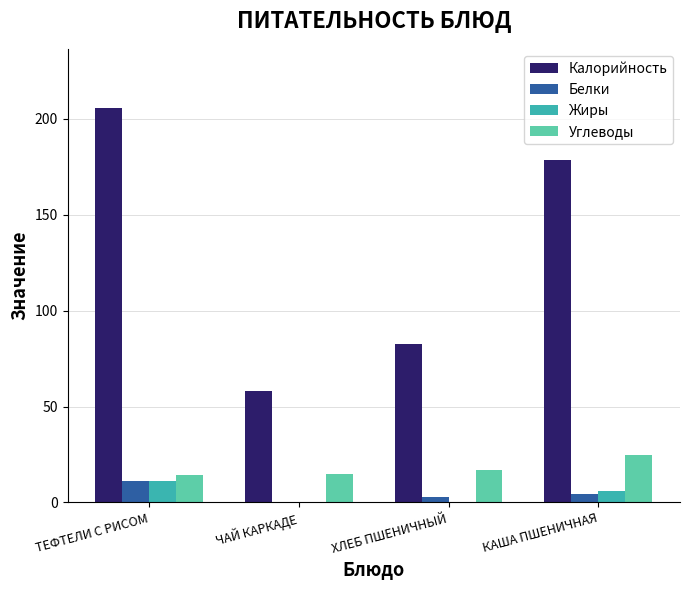

Where is Углеводы nearest to the value 19?

ХЛЕБ ПШЕНИЧНЫЙ